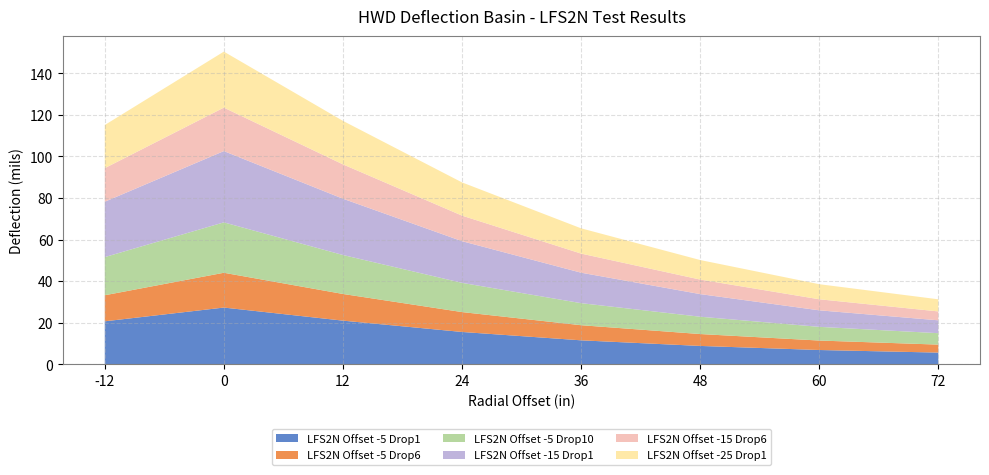

Reading right to left, transcribe all the data shown in this chart.

LFS2N Offset -5 Drop1: 72=5.5	60=6.8	48=8.8	36=11.5	24=15.5	12=20.9	-12=20.6	0=27.2
LFS2N Offset -5 Drop6: 72=3.9	60=4.6	48=5.7	36=7.3	24=9.6	12=12.8	-12=12.6	0=16.8
LFS2N Offset -5 Drop10: 72=5.5	60=6.6	48=8.3	36=10.6	24=14.1	12=18.8	-12=18.4	0=24.3
LFS2N Offset -15 Drop1: 72=6.2	60=8.0	48=10.9	36=14.7	24=20.1	12=27.1	-12=26.7	0=34.3
LFS2N Offset -15 Drop6: 72=4.3	60=5.3	48=7.0	36=9.2	24=12.3	12=16.5	-12=16.2	0=20.9
LFS2N Offset -25 Drop1: 72=5.8	60=7.3	48=9.4	36=12.2	24=16.0	12=20.9	-12=20.8	0=27.0